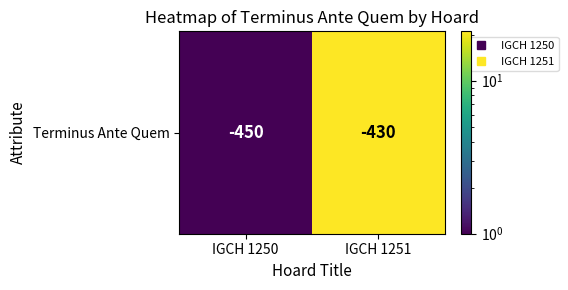

List the labels in order of value, smallest first.

IGCH 1250, IGCH 1251